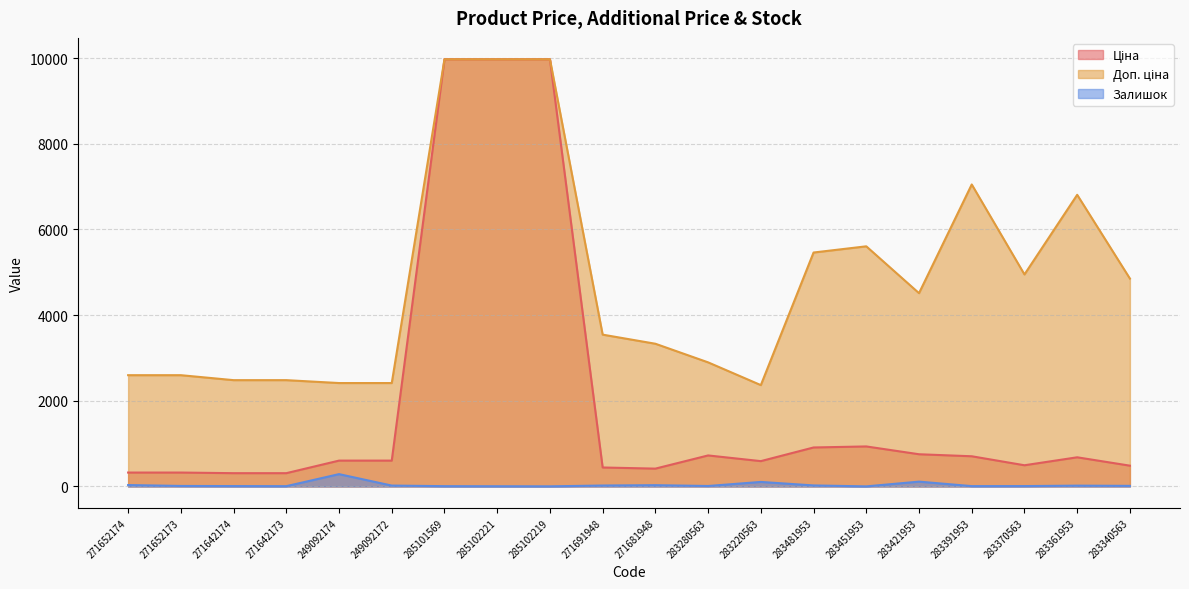

What is the value of the Доп. ціна point at the 11th from the left?

3332.5